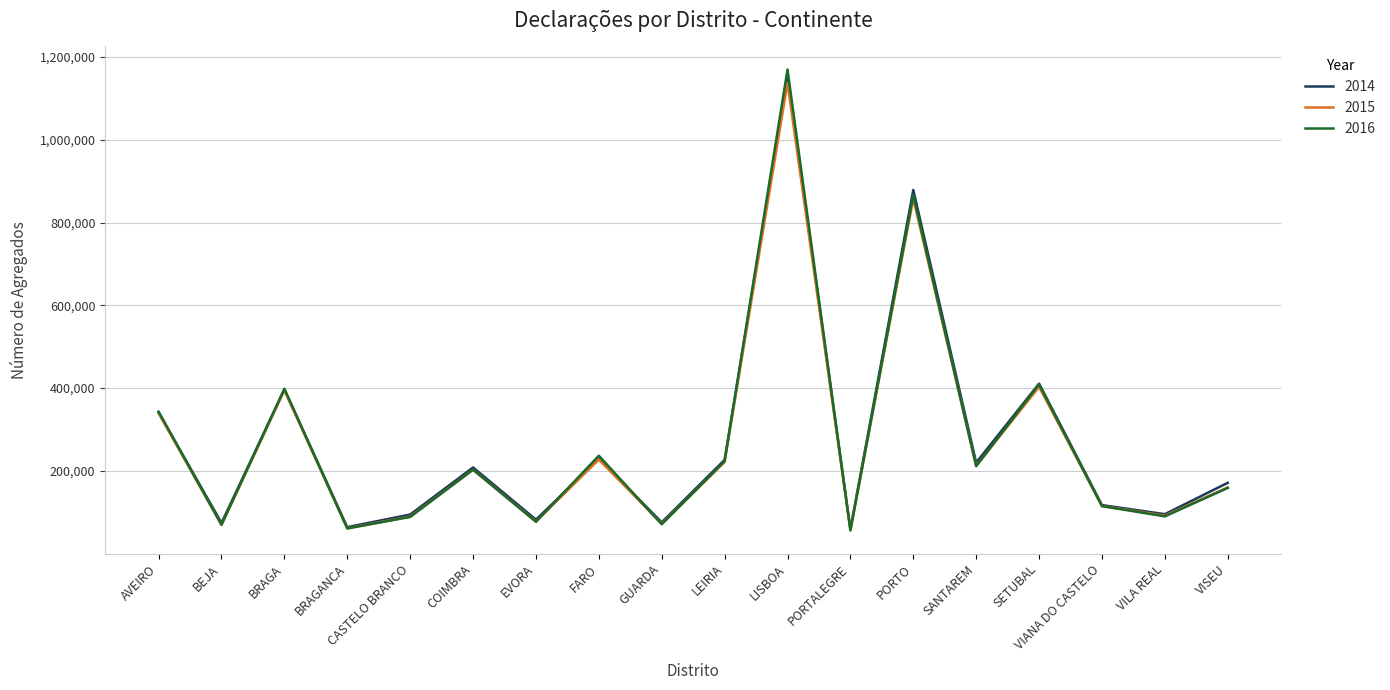

What is the total value across all series at PORTO?

2602701